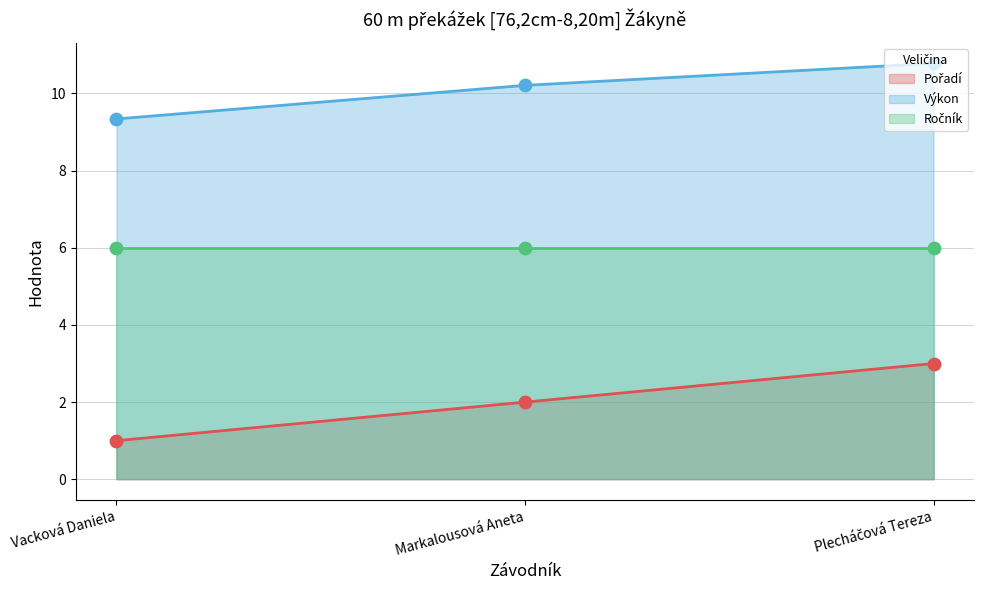

Which series reaches the maximum Y coordinate?

Výkon